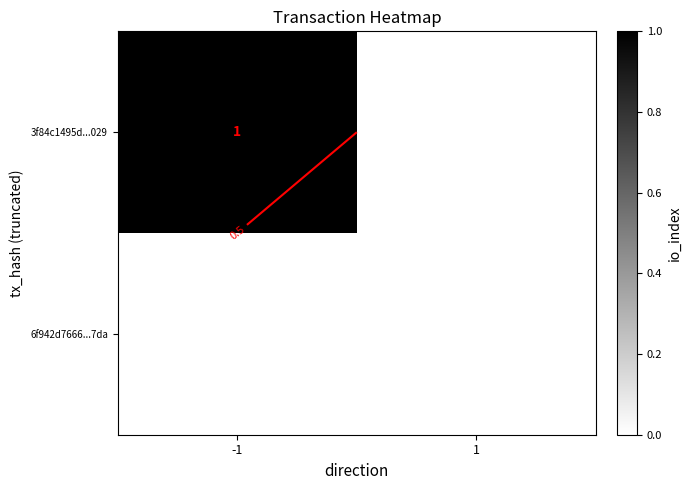

Which category has the lowest value in the 3f84c1495d...029 series?

1